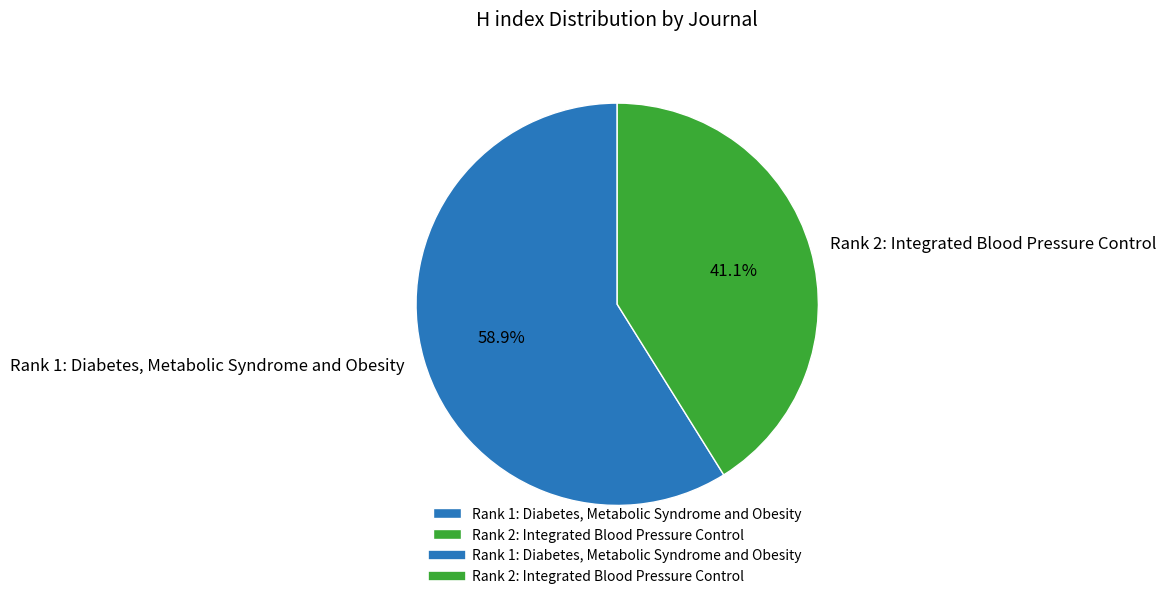

The Rank 2: Integrated Blood Pressure Control slice represents 41% of the pie. True or false?

True